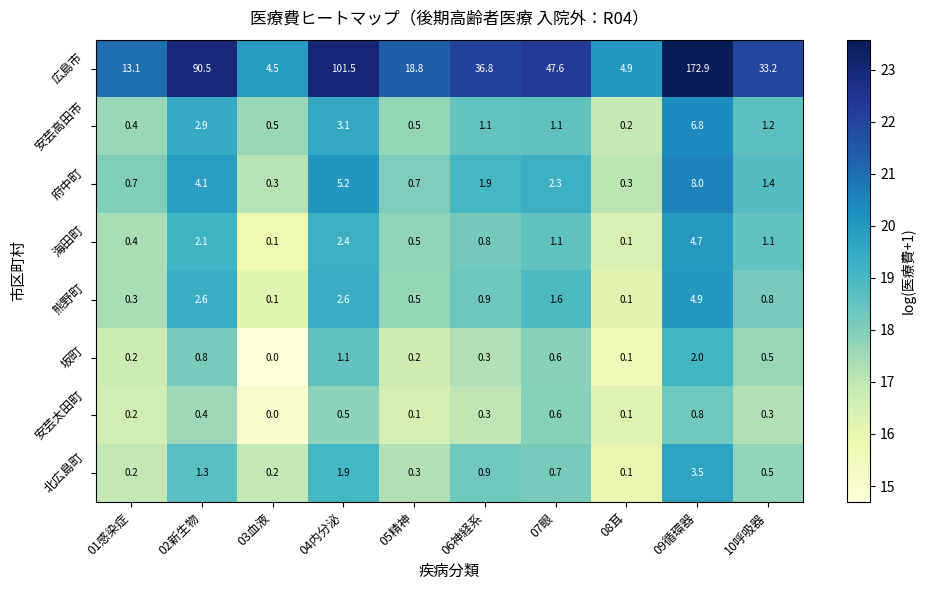

What is the average value of the 坂町 series?

0.6